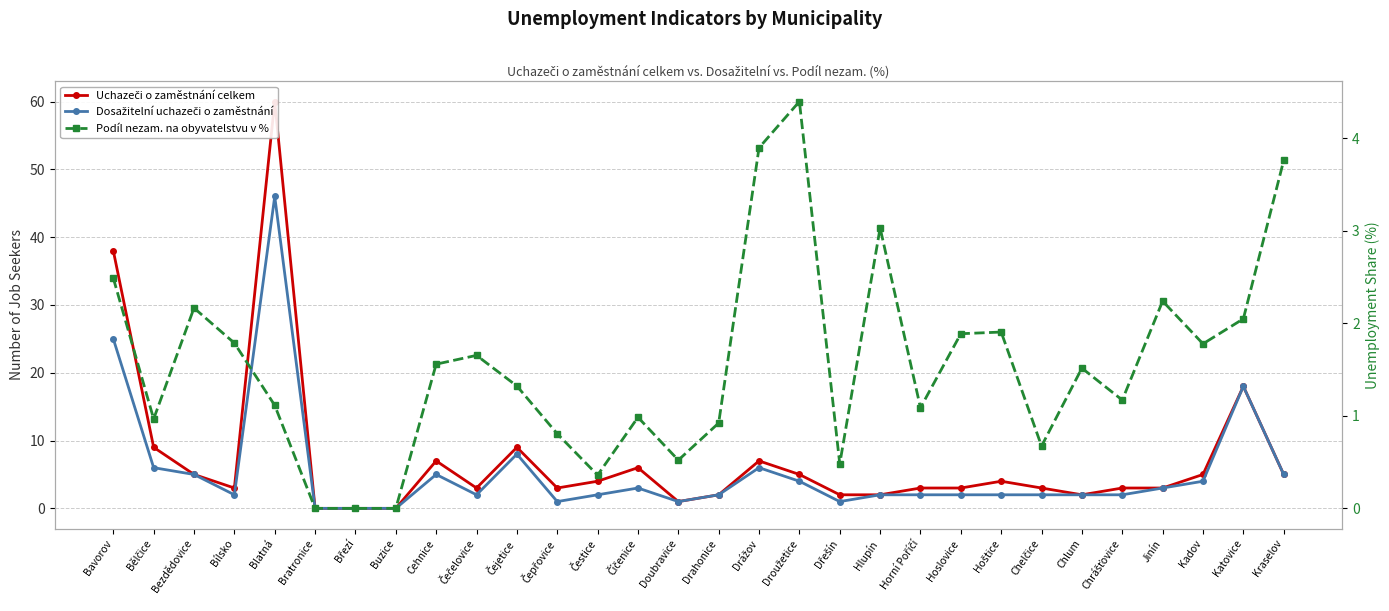

Is it true that Dosažitelní uchazeči o zaměstnání equals 5.0 at Kraselov?

True